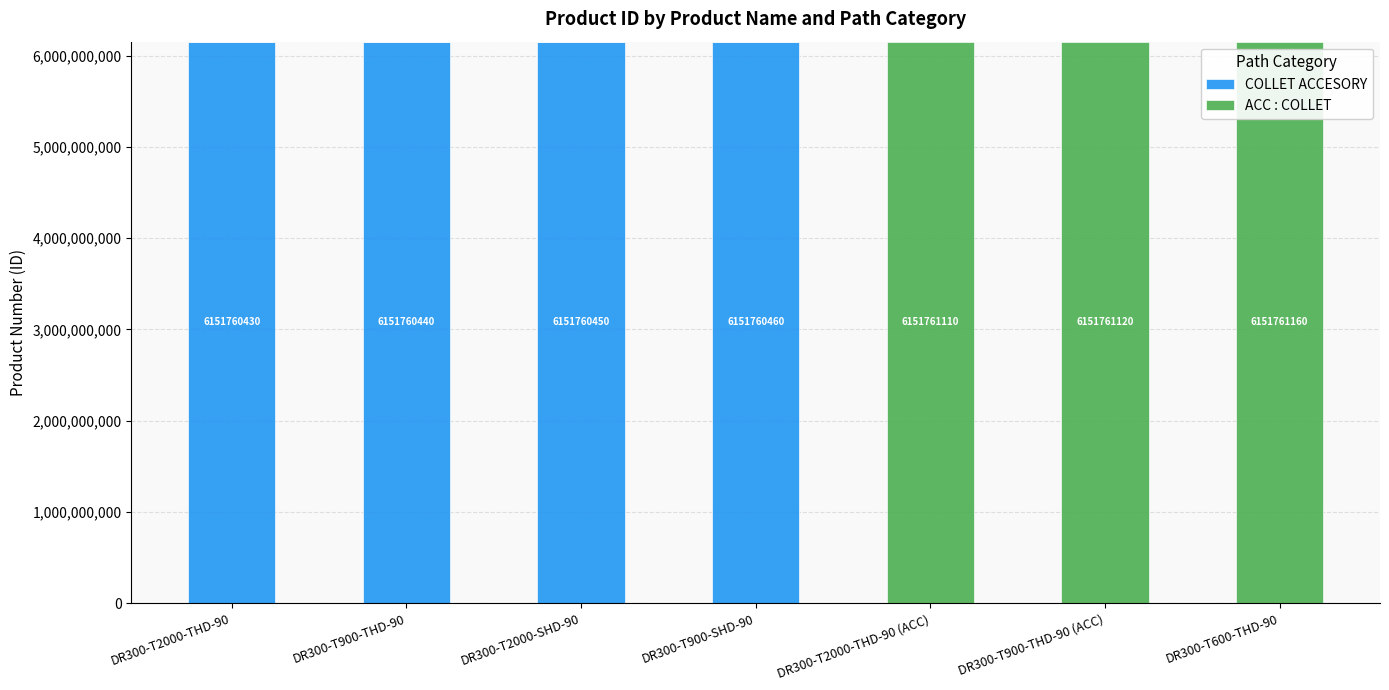

Are the bars horizontal?

No